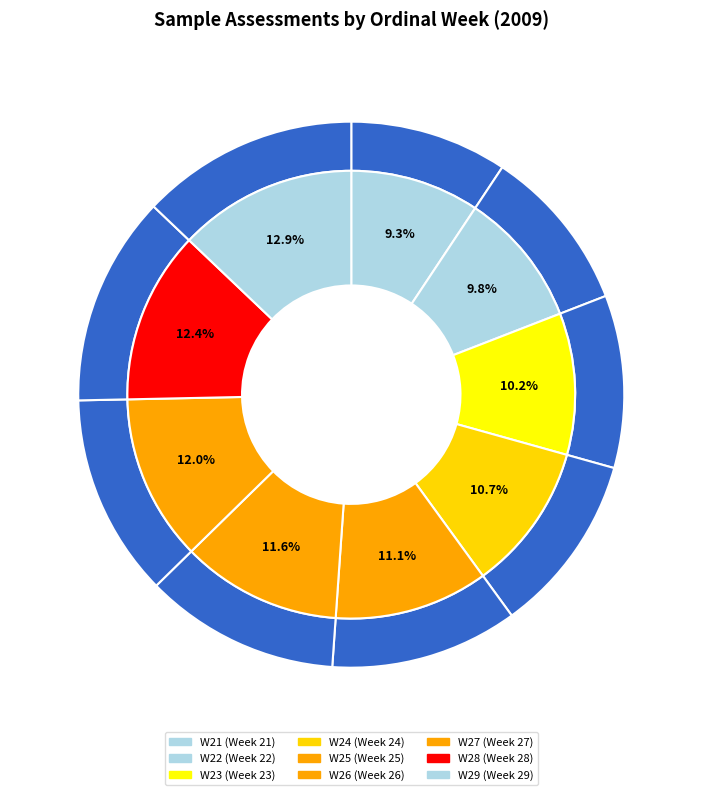

Combined, what portion of the pie is W27 and W25?

23.1%